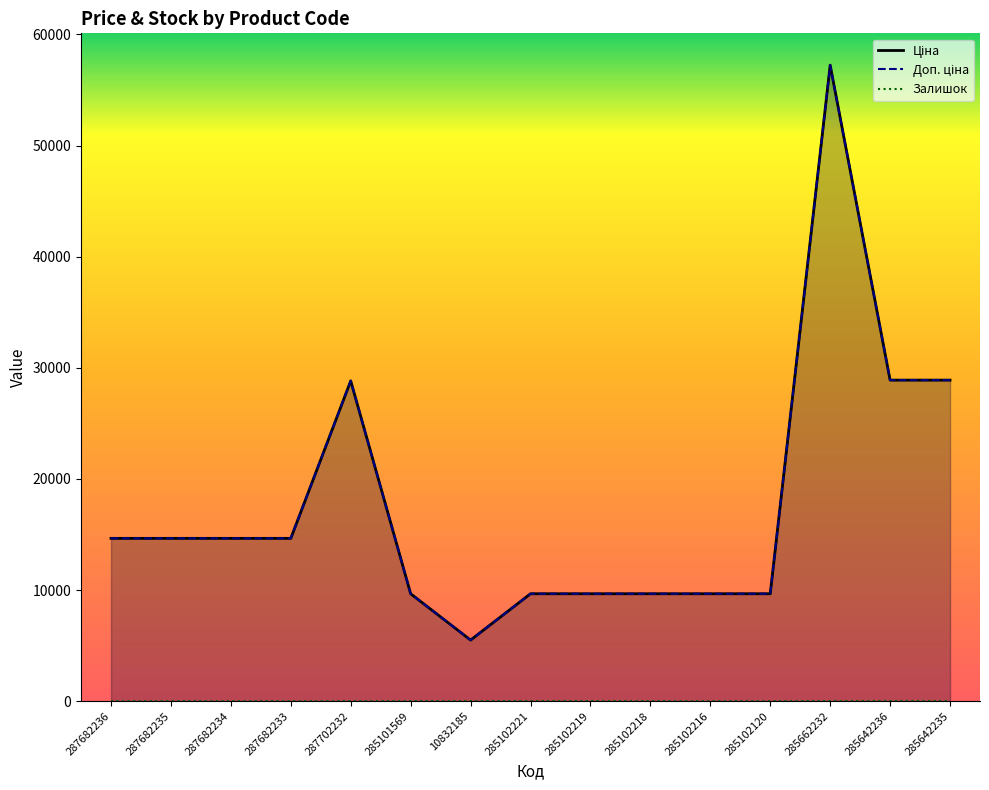

What is the sum of the Доп. ціна values at 285102221 and 285102216?

19329.3